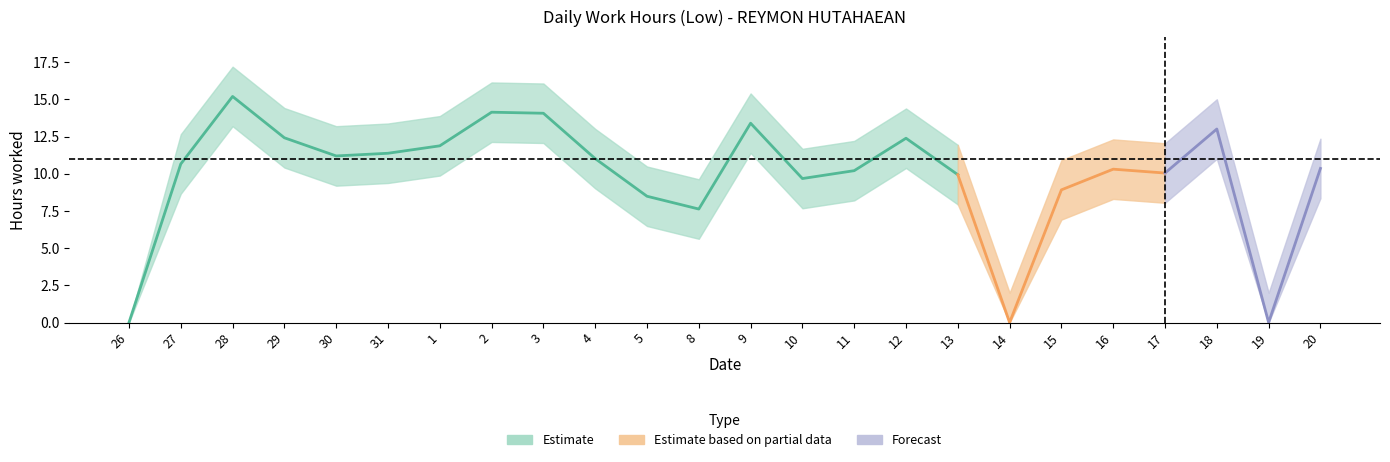

Does the chart display data point markers on the line(s)?

No